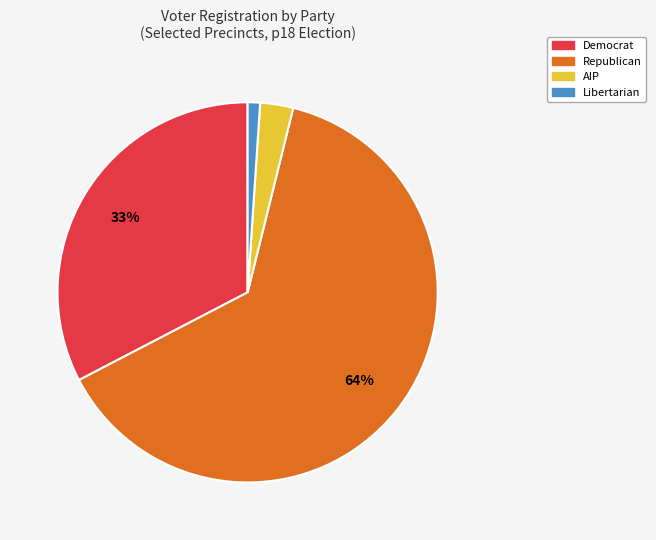

How many segments does this pie chart have?

4